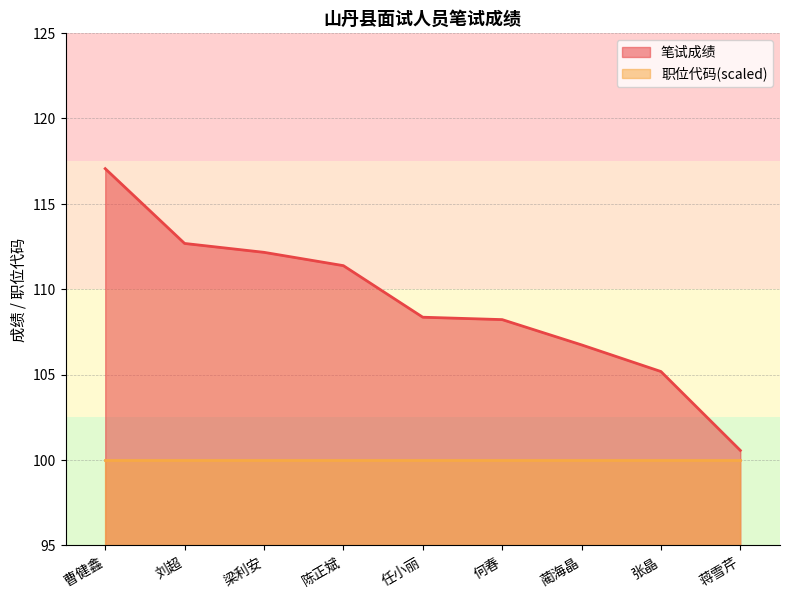

Which category has the lowest value across all series?

蒋雪芹